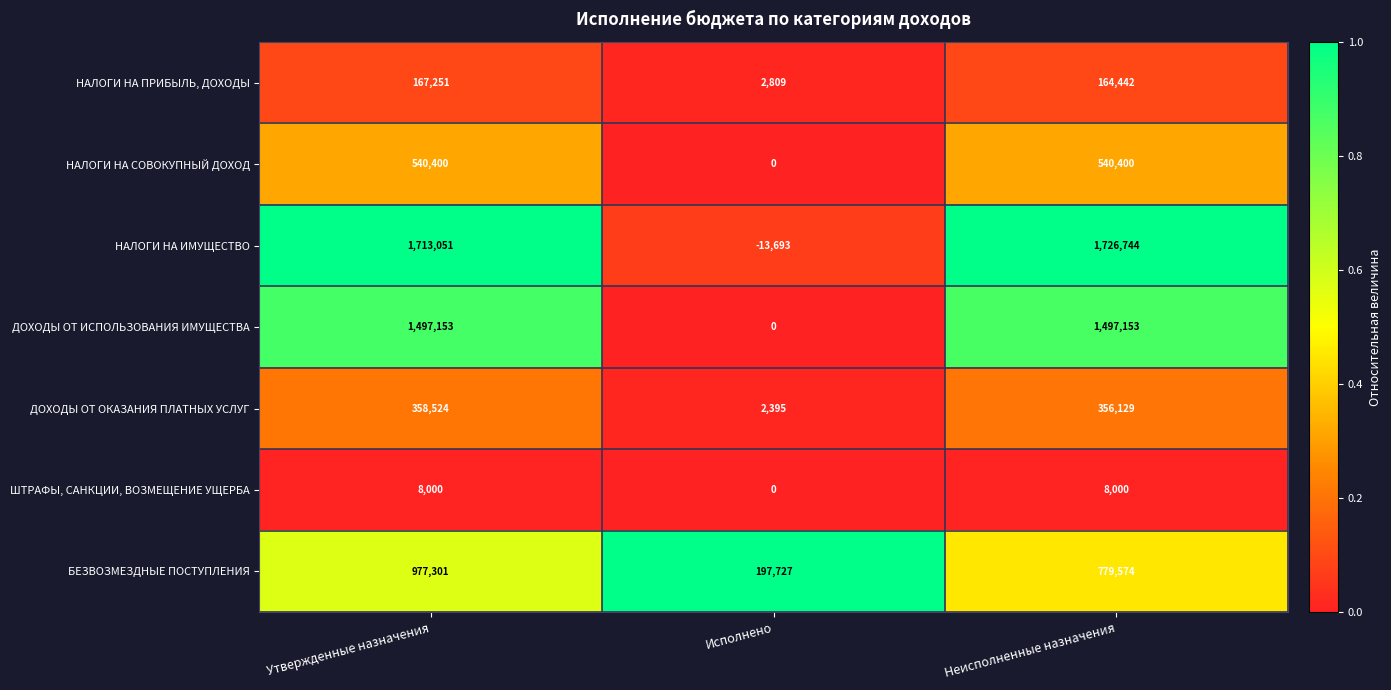

What value does the НАЛОГИ НА ПРИБЫЛЬ, ДОХОДЫ series have at Исполнено, to the nearest 10?

2810